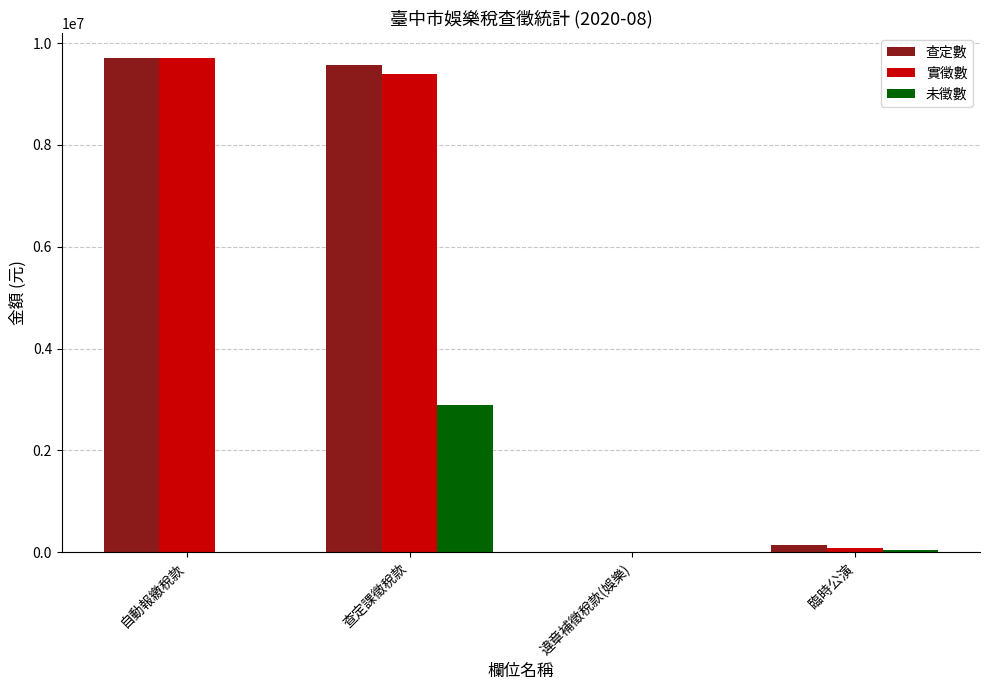

True or false: 實徵數 has a value of 9713249 at 自動報繳稅款.

True